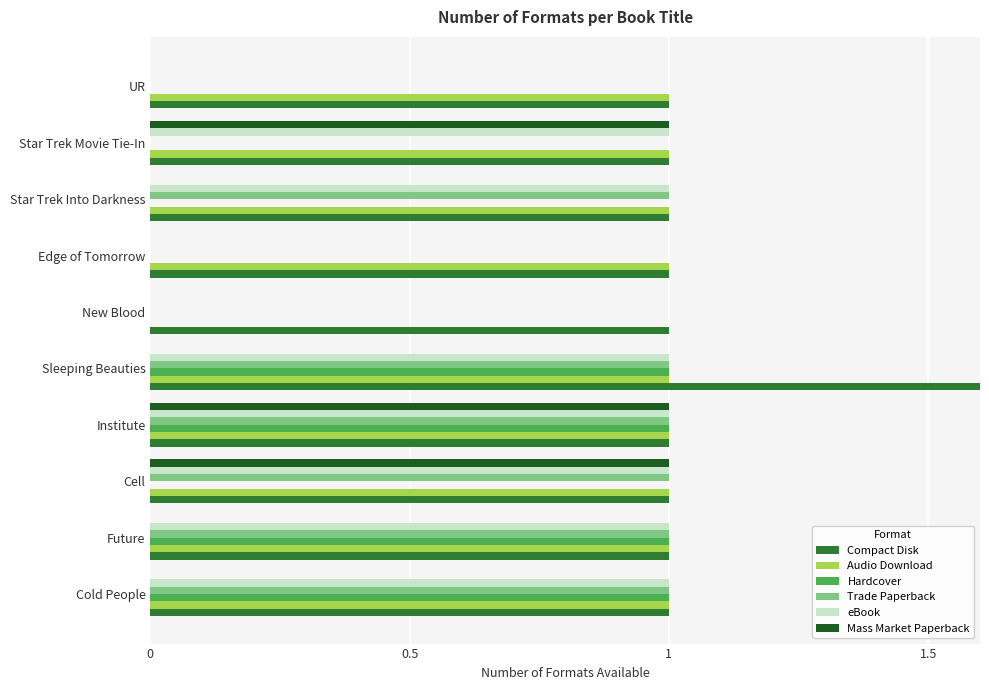

Which series has the widest spread of values?

Compact Disk